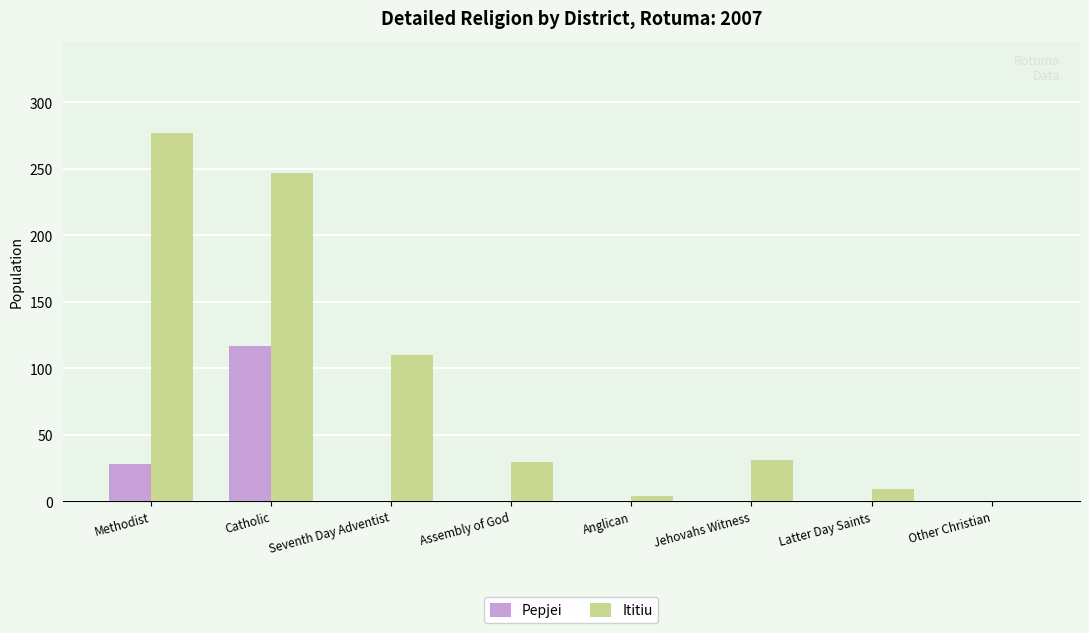

True or false: Pepjei has a value of -55 at Assembly of God.

False